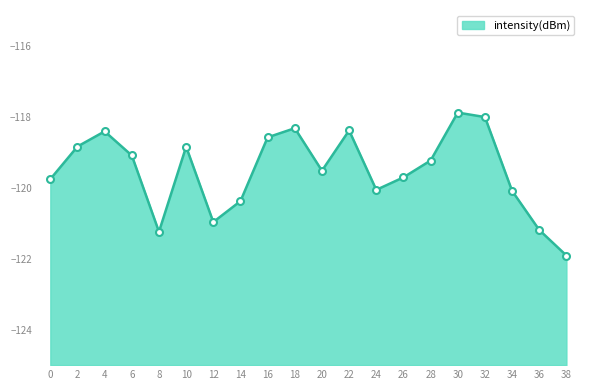

How many points are higher than both their immediate neighbors (excluding endpoints)?

5